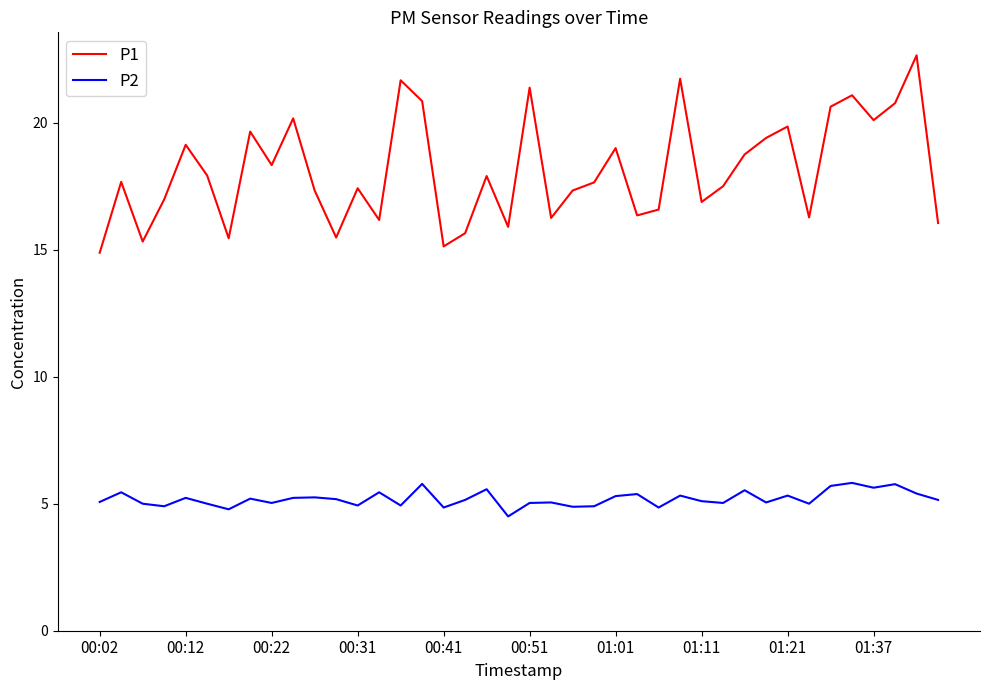

List the series in order of their peak value, highest first.

P1, P2